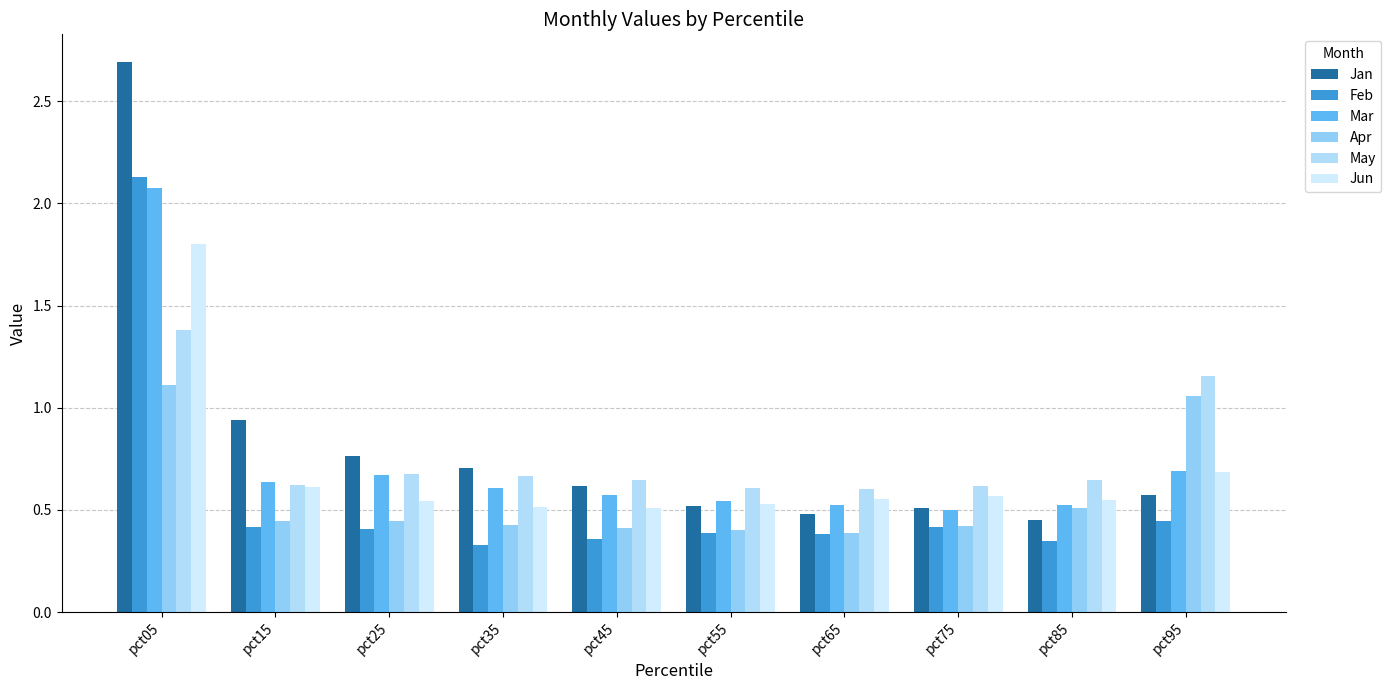

Count the Jun values in the range 0 to 1.

9